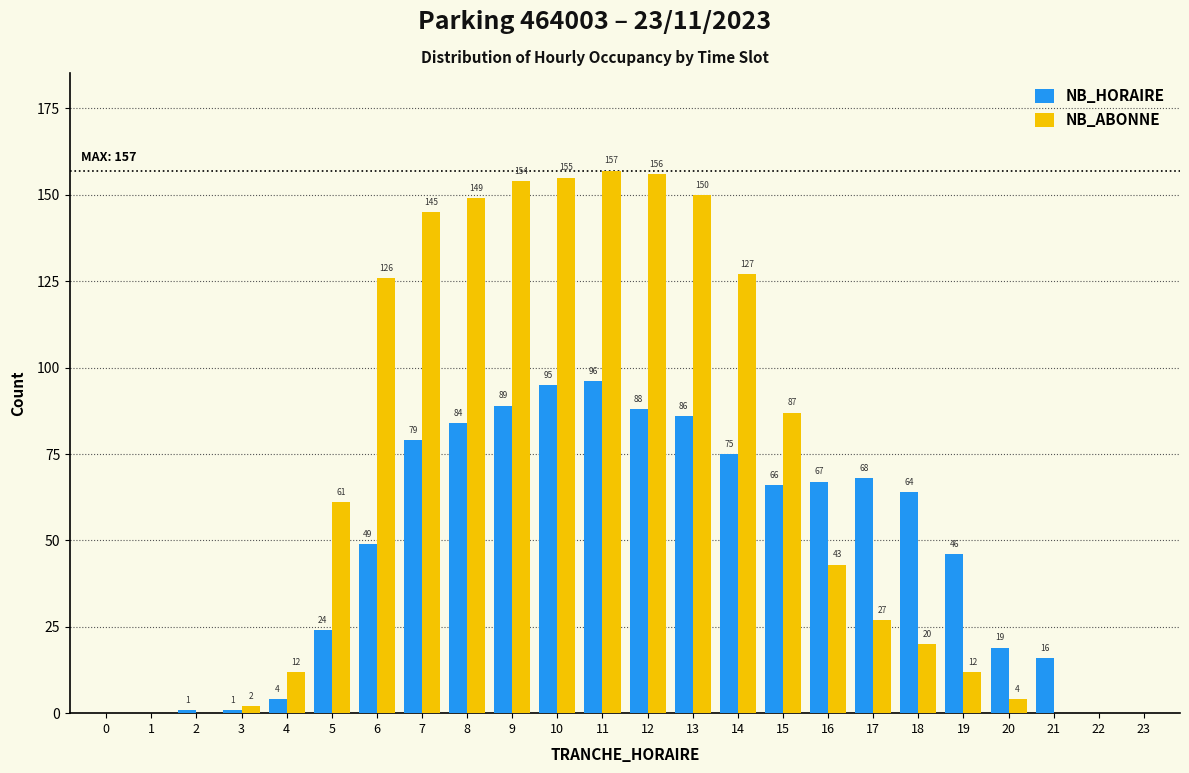

Reading left to right, transcribe all the data shown in this chart.

NB_HORAIRE: 0=0	1=0	2=1	3=1	4=4	5=24	6=49	7=79	8=84	9=89	10=95	11=96	12=88	13=86	14=75	15=66	16=67	17=68	18=64	19=46	20=19	21=16	22=0	23=0
NB_ABONNE: 0=0	1=0	2=0	3=2	4=12	5=61	6=126	7=145	8=149	9=154	10=155	11=157	12=156	13=150	14=127	15=87	16=43	17=27	18=20	19=12	20=4	21=0	22=0	23=0